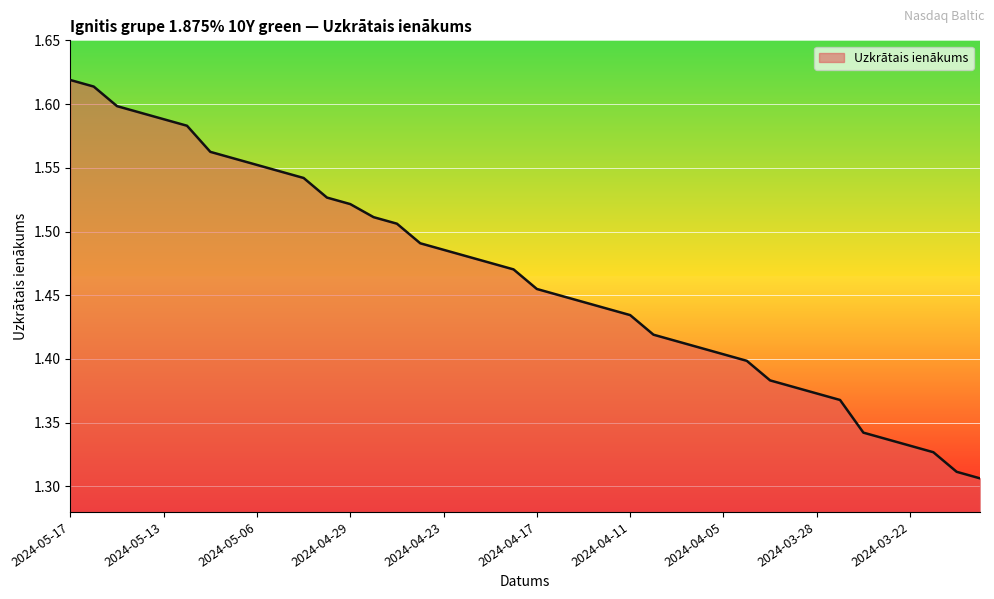

What is the difference between the maximum and minimum values?

0.3